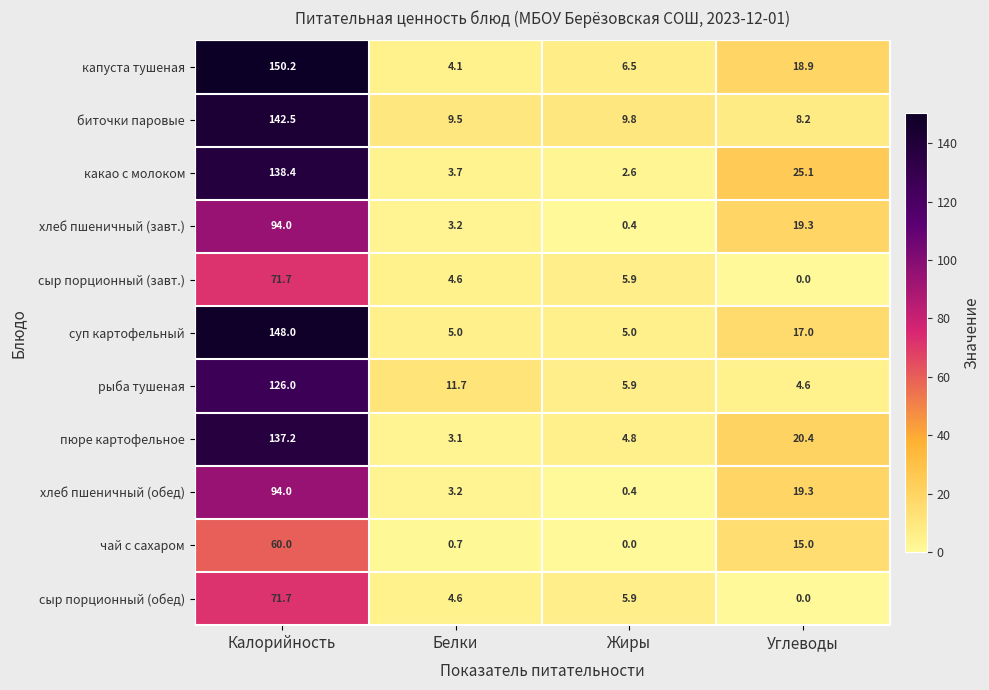

Where does the хлеб пшеничный (завт.) series first go above 19?

Калорийность